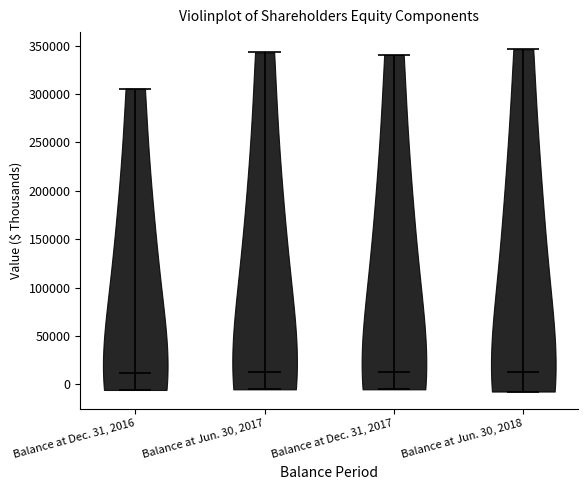

What is the highest point the violin for Balance at Dec. 31, 2016 reaches on the y-axis? The values are not printed on the chart, so give them approximately, as read against the axis.

305000